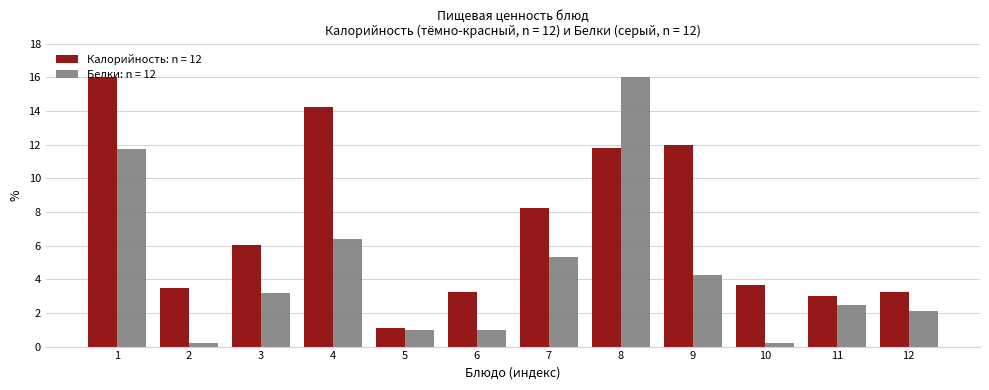

How many groups of bars are there?

12